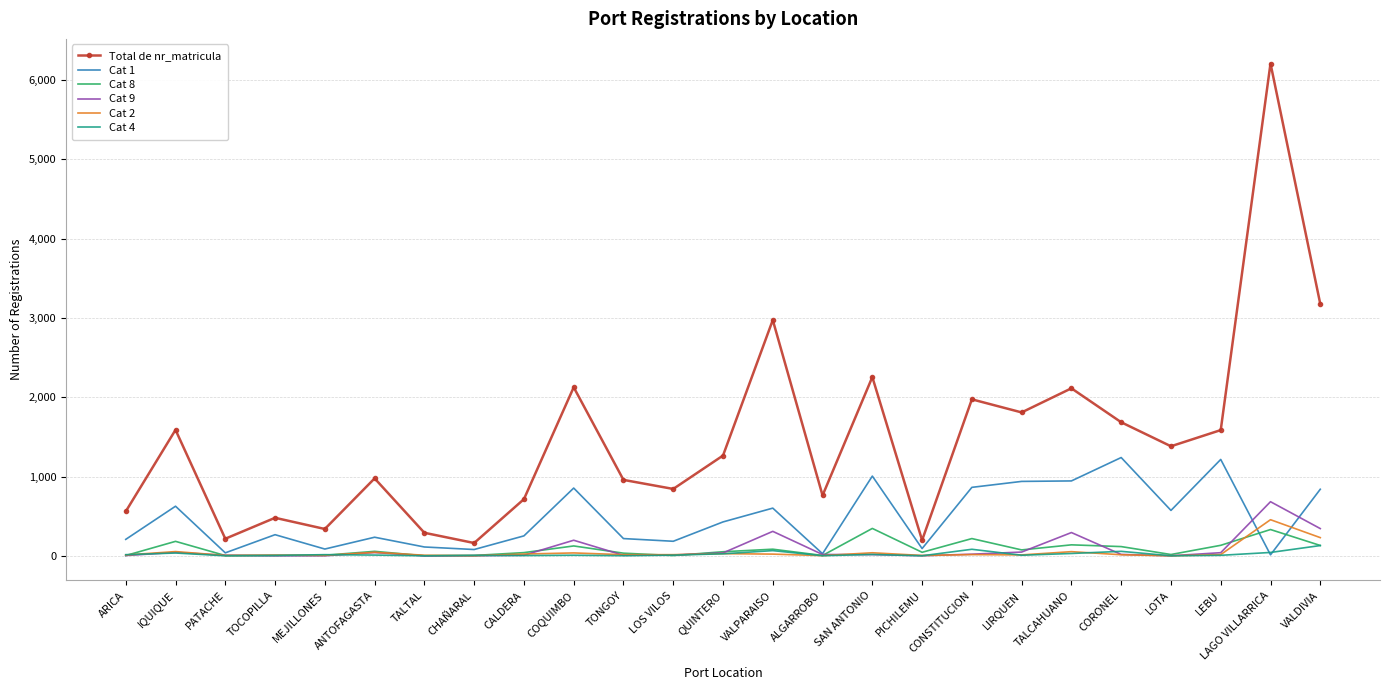

What is the greatest value displayed?

6209